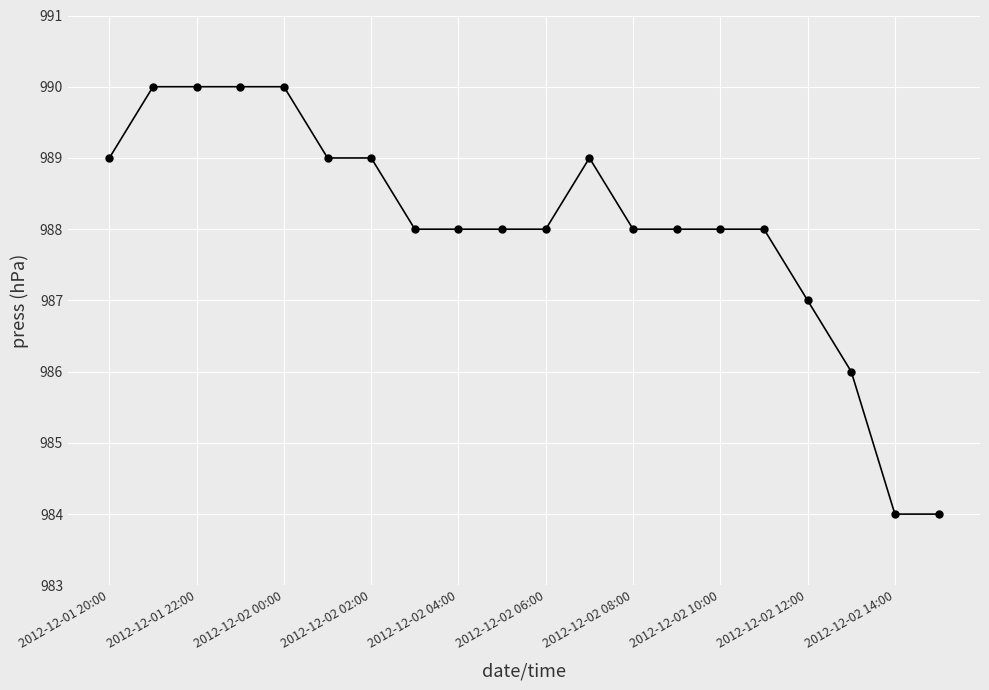

What is the difference between the maximum and minimum values?

6